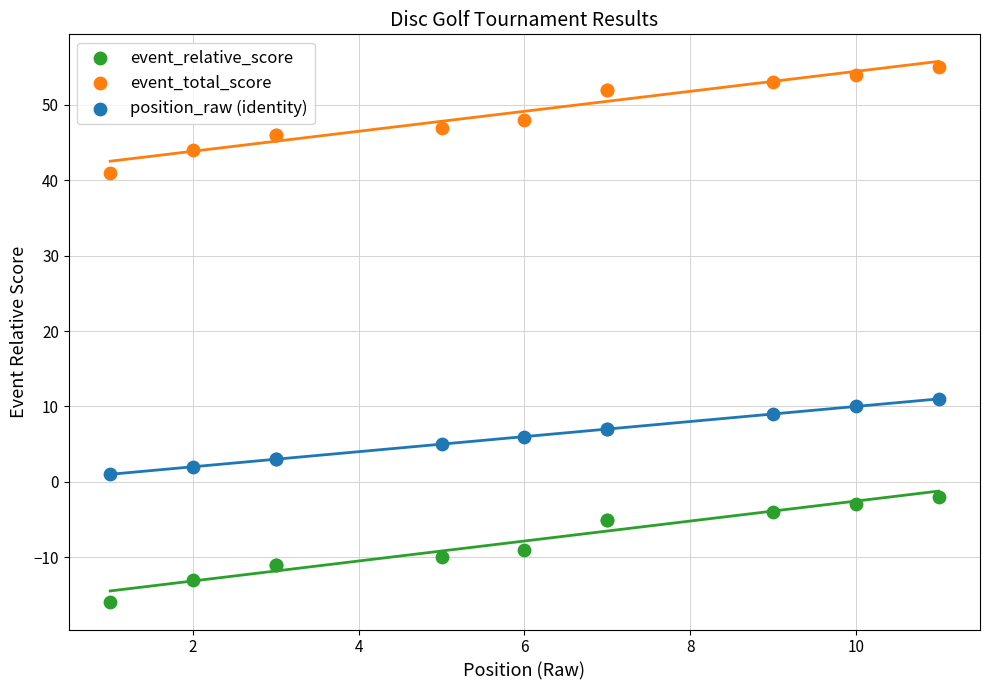

Across all series, what Y value is closest to 19?

11